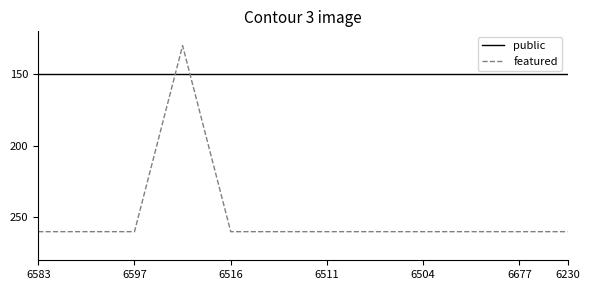

What are all the series names shown in the legend?

public, featured